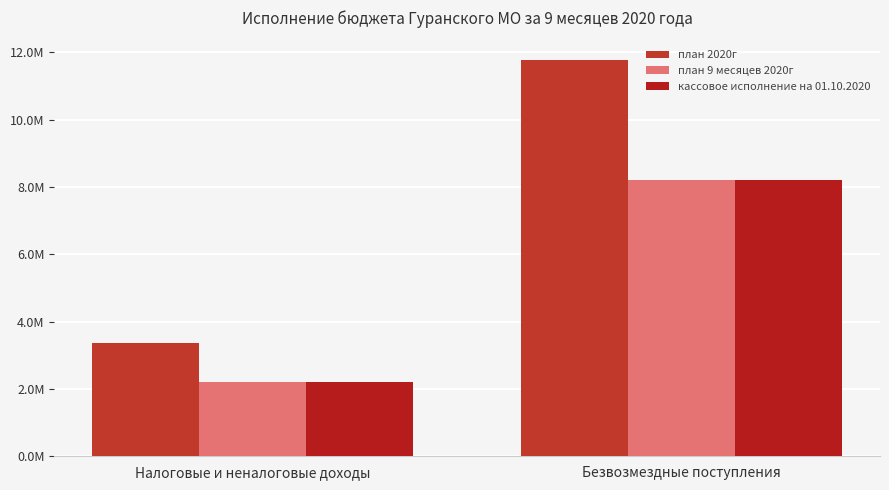

What position from the left is Безвозмездные поступления?

2